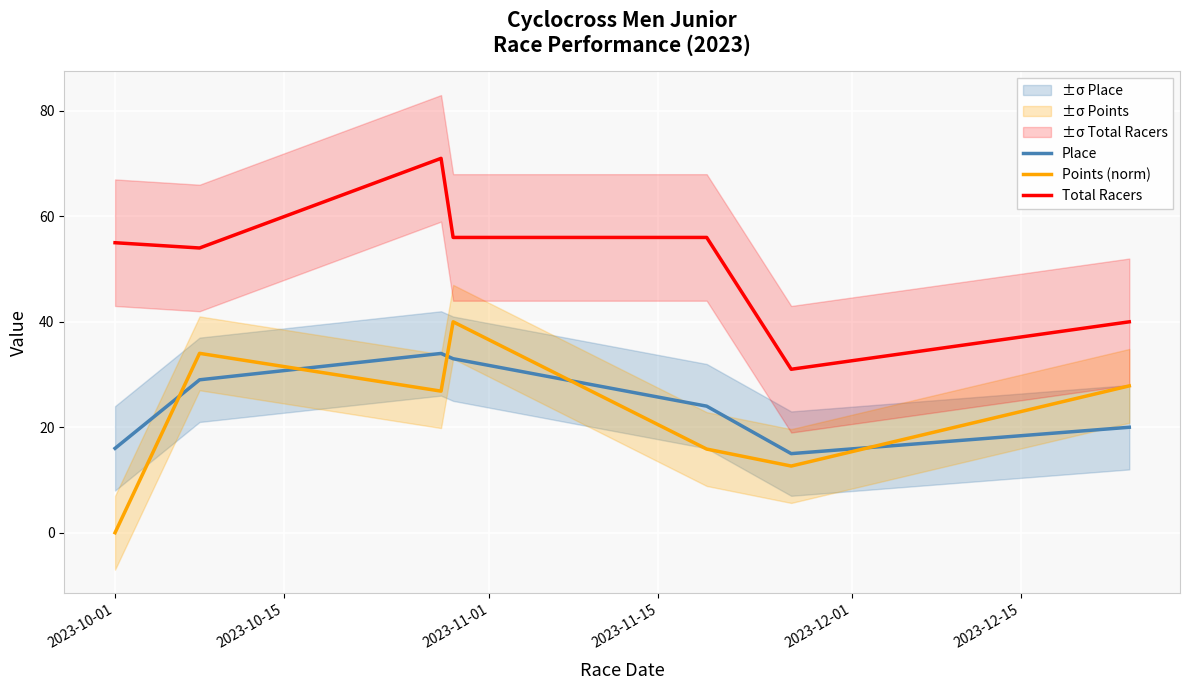

True or false: Points (norm) and Place cross at least once.

True